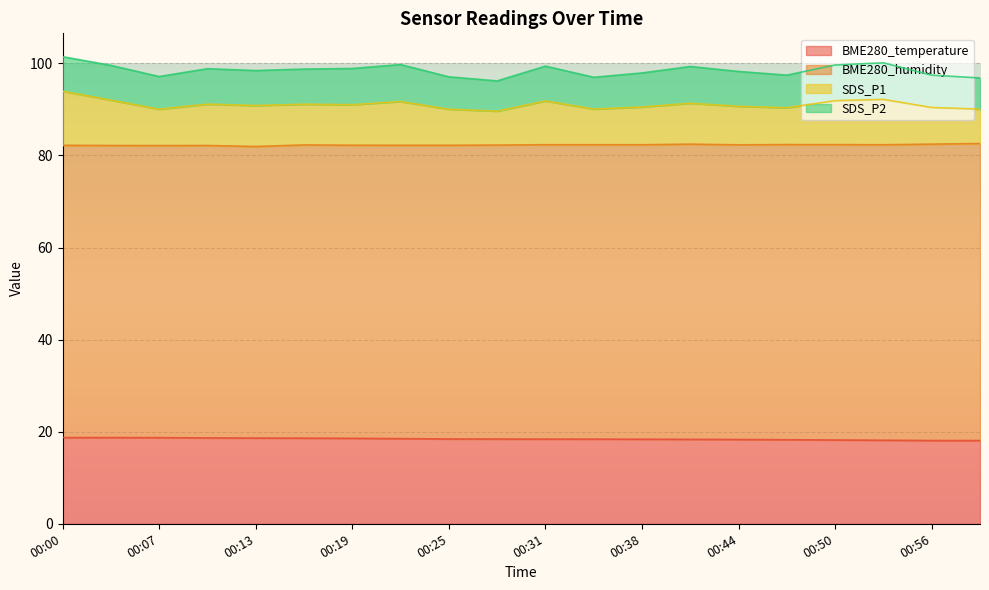

True or false: BME280_temperature and SDS_P1 cross at least once.

False